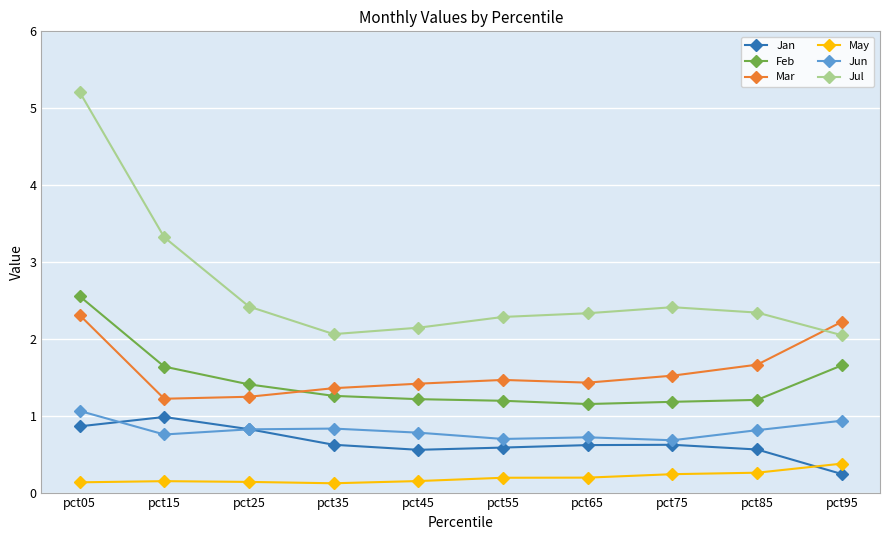

The Jan series shows 0.9 at pct05. True or false?

True